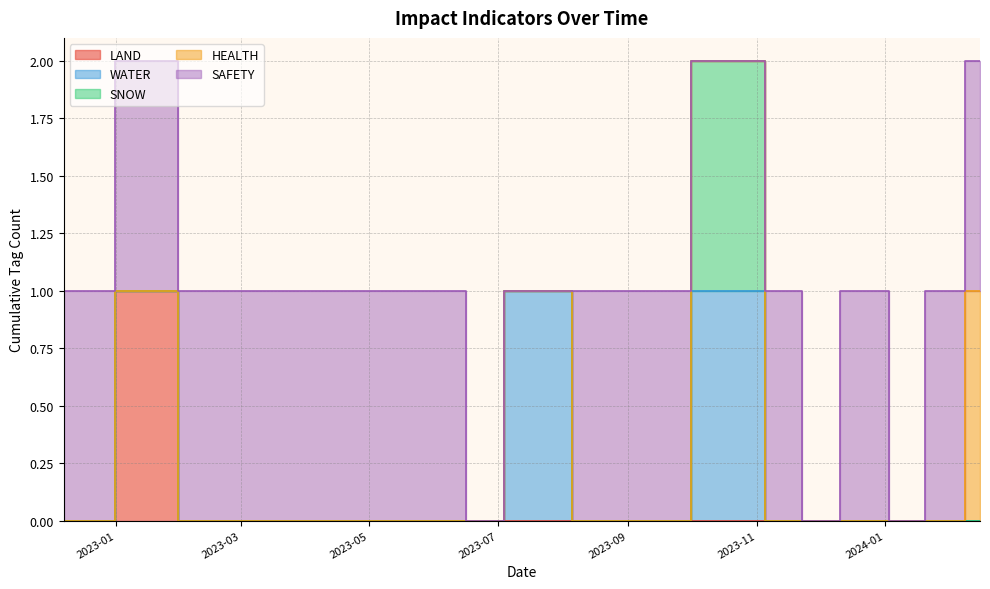

What is the label of the 14th point from the right?

2023-06-21